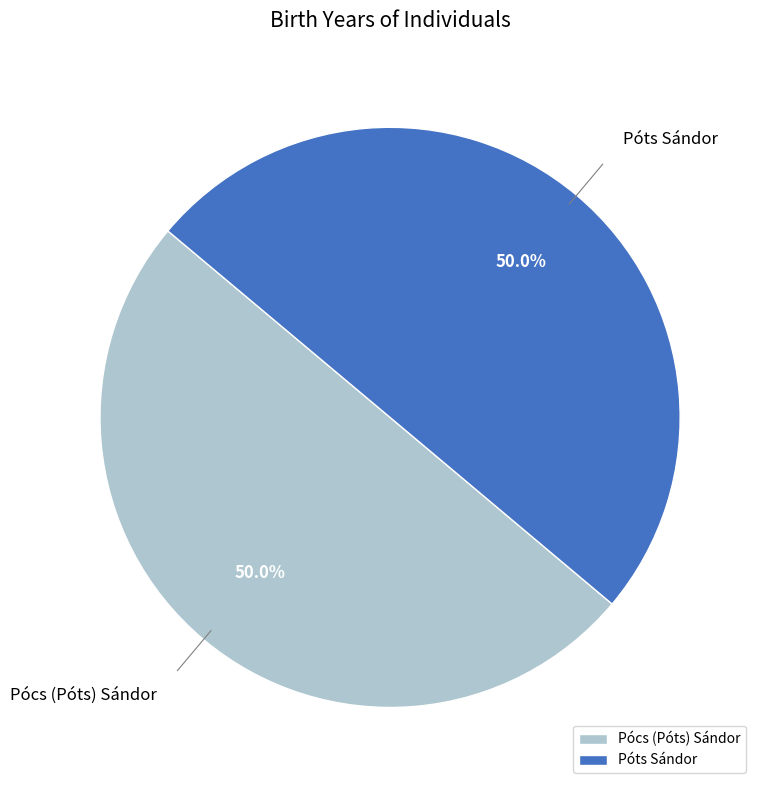

Combined, do Pócs (Póts) Sándor and Póts Sándor account for over 50%?

Yes